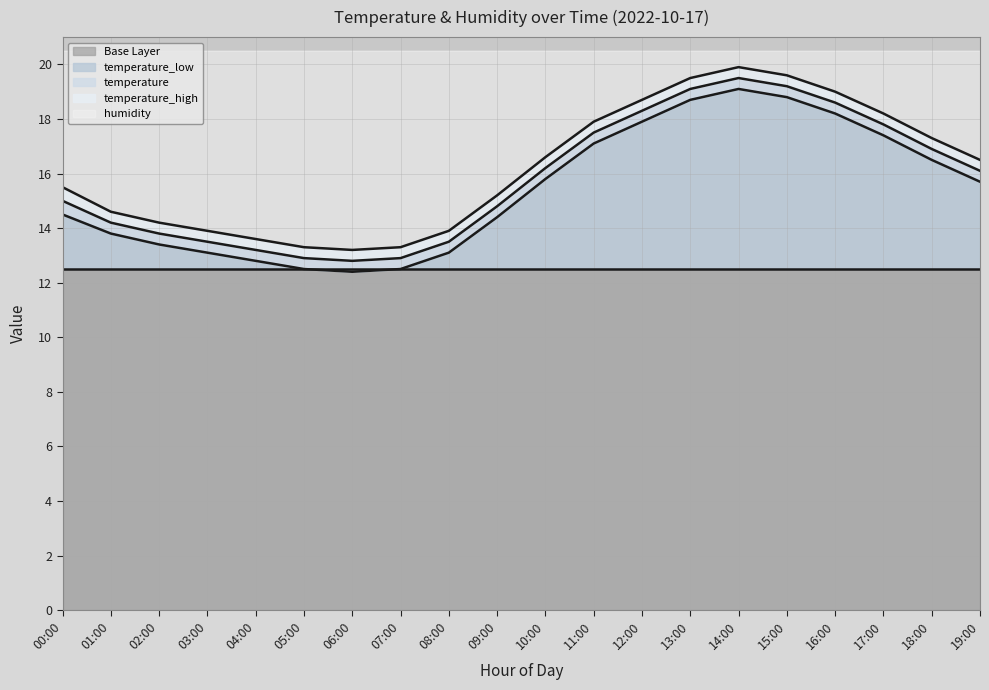

What is the difference between the second highest and second lowest values?

6.3